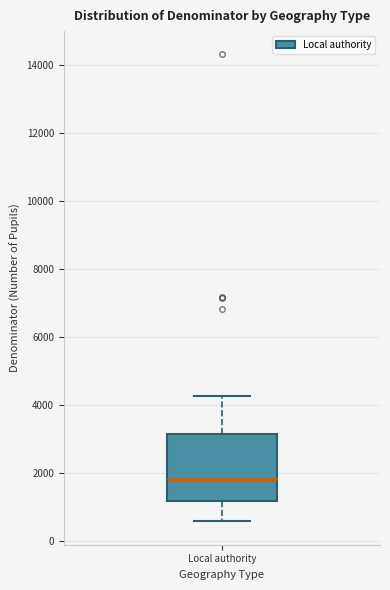

Transcribe this box plot: give where the median line is, the range the box spans, and where the two whiskers end, as read against the y-axis. The values are not printed on the chart, so give them approximately, as read against the axis.

median 1800, box 1200 to 3200, whiskers 600 to 4200